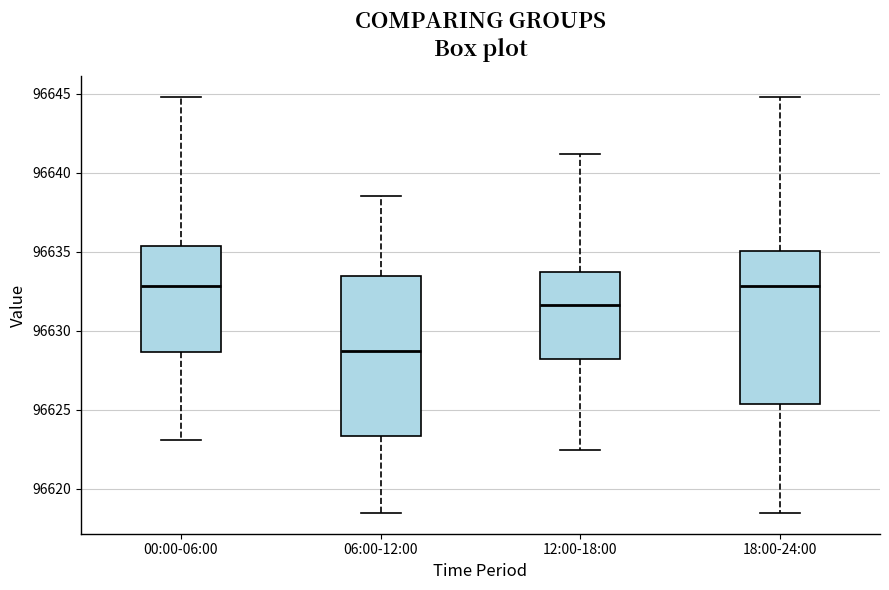

Reading left to right, read every box against the y-axis: the position of its median line, the range the box covers, and the ends of its whiskers. The values are not printed on the chart, so give them approximately, as read against the axis.

00:00-06:00: median 96633.0, box 96628.5 to 96635.5, whiskers 96623.0 to 96645.0
06:00-12:00: median 96629.0, box 96623.5 to 96633.5, whiskers 96618.5 to 96638.5
12:00-18:00: median 96631.5, box 96628.0 to 96633.5, whiskers 96622.5 to 96641.0
18:00-24:00: median 96633.0, box 96625.5 to 96635.0, whiskers 96618.5 to 96645.0